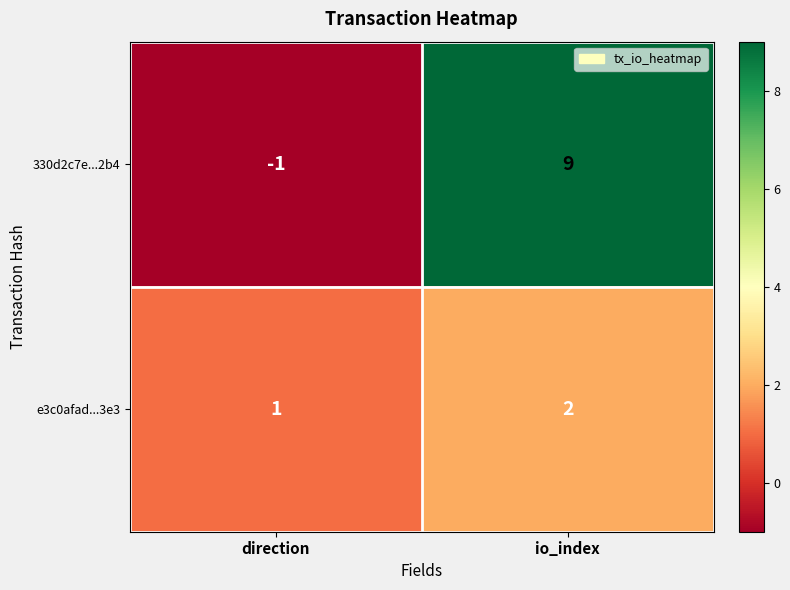

What is the minimum value shown in the chart?

-1